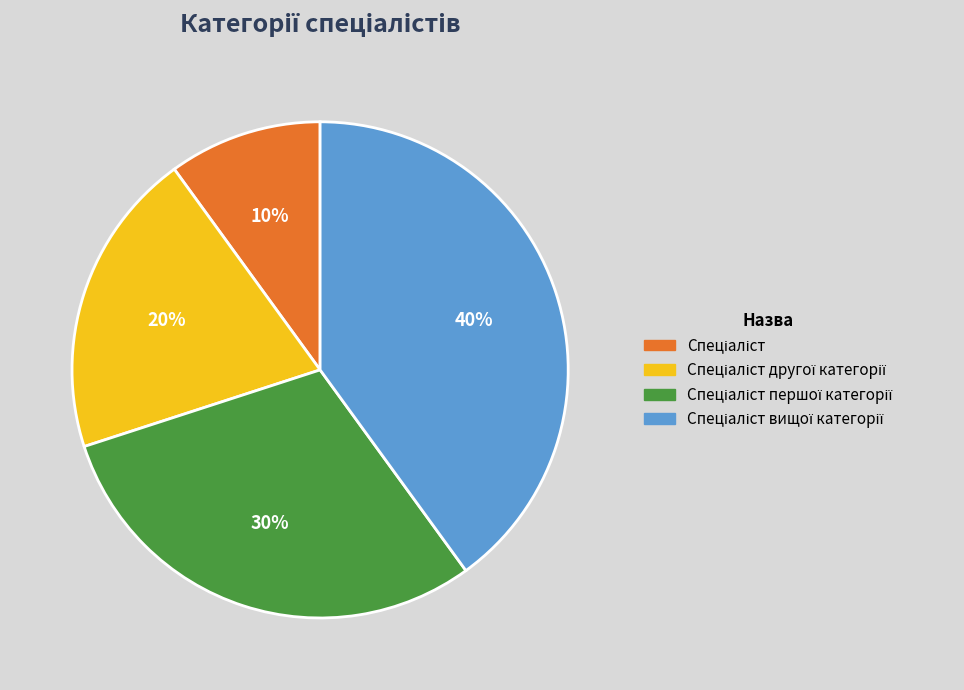

To the nearest percent, what is the difference between the largest and smallest slice percentages?

30%